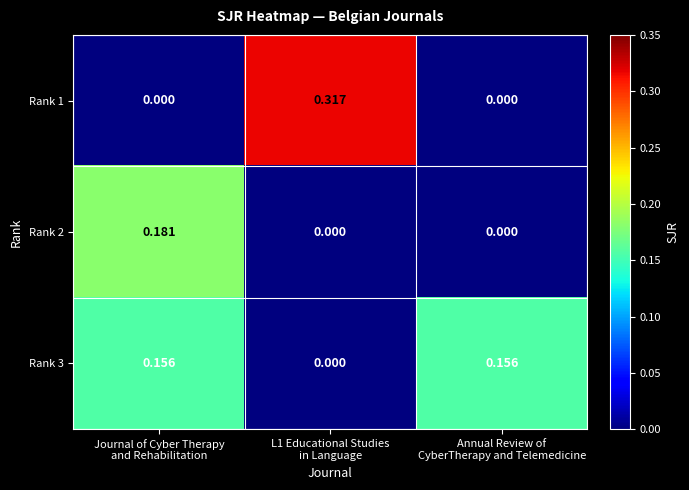

At how many categories does at least one series exceed 0?

3